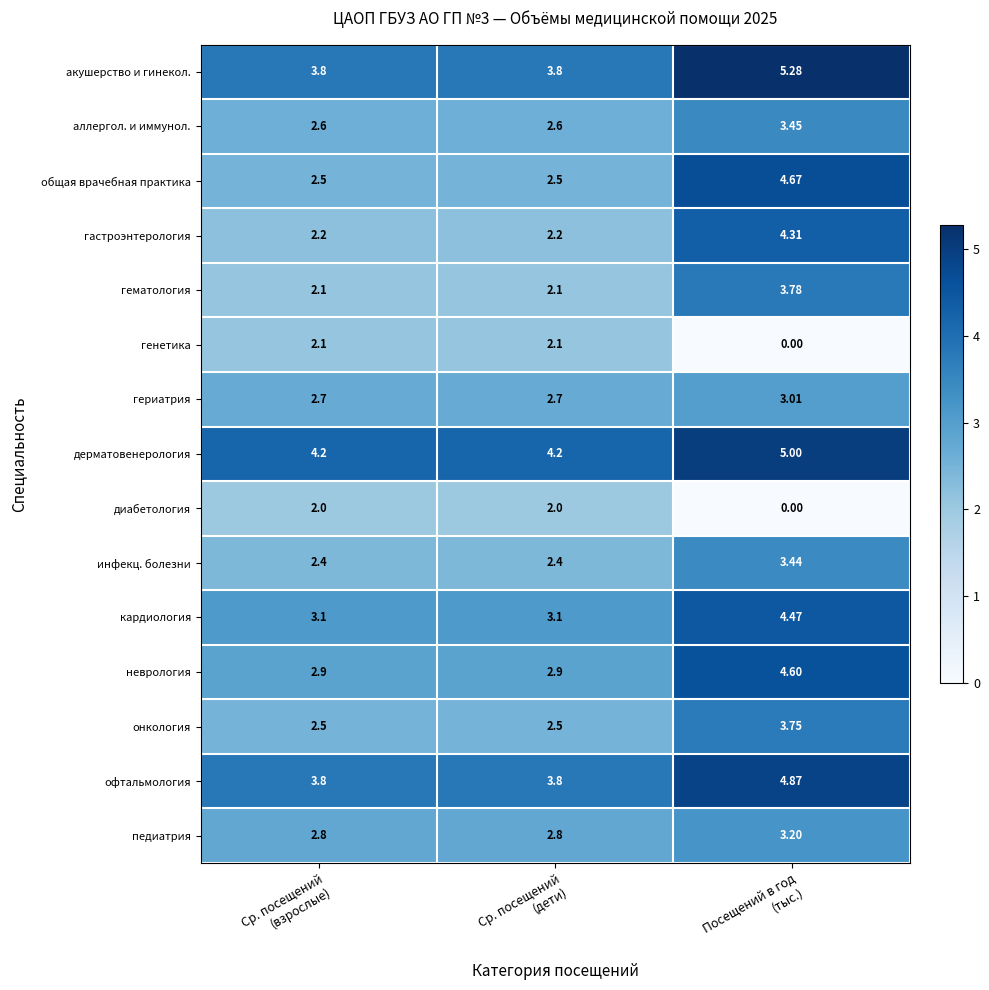

Rank the series by their maximum value, from lowest to highest.

диабетология, генетика, гериатрия, педиатрия, инфекц. болезни, аллергол. и иммунол., онкология, гематология, гастроэнтерология, кардиология, неврология, общая врачебная практика, офтальмология, дерматовенерология, акушерство и гинекол.